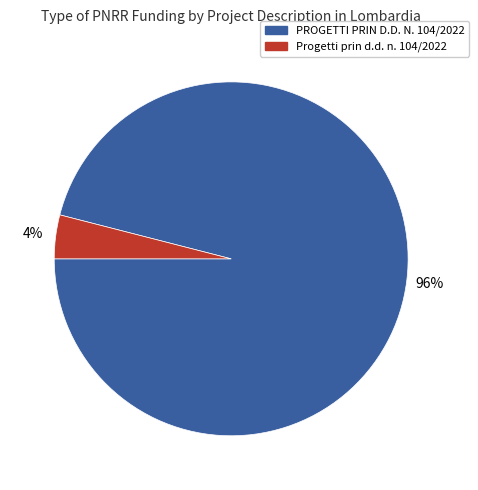

The Progetti prin d.d. n. 104/2022 slice represents 4% of the pie. True or false?

True